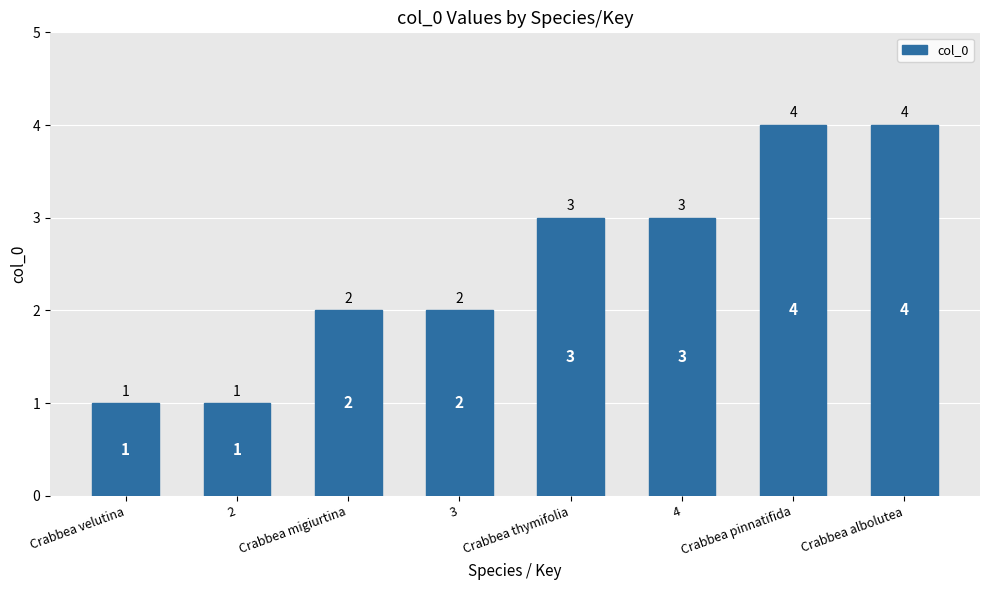

What is the greatest value displayed?

4